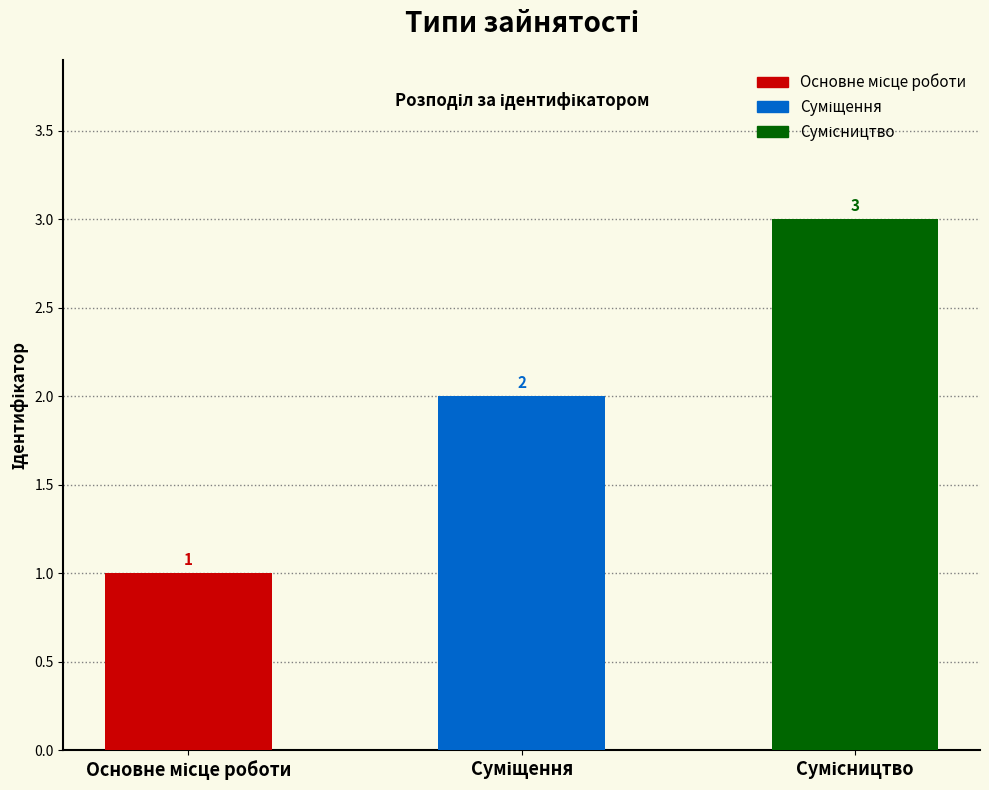

Rank the categories by value from lowest to highest.

Основне місце роботи, Суміщення, Сумісництво